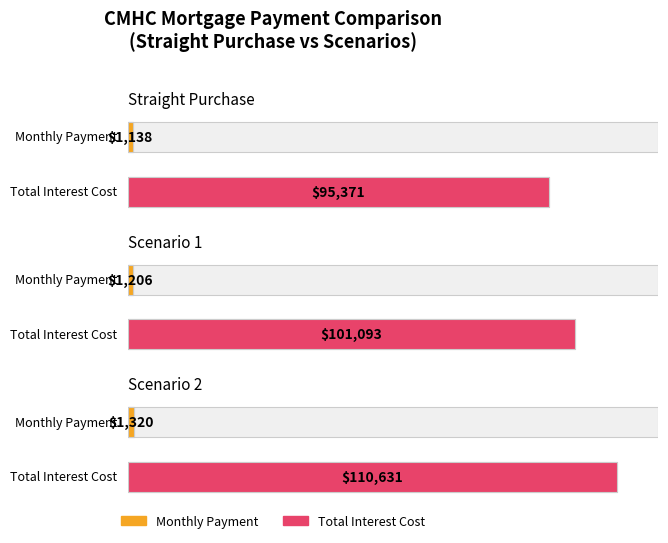

Is the value of Total Interest Cost at Scenario 2 greater than the value of Monthly at Straight Purchase?

Yes